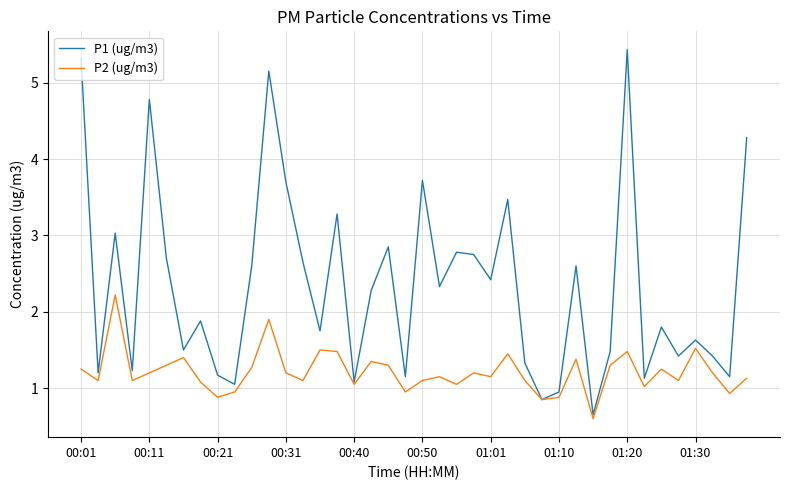

Rank the series by their average value, from highest to lowest.

P1 (ug/m3), P2 (ug/m3)